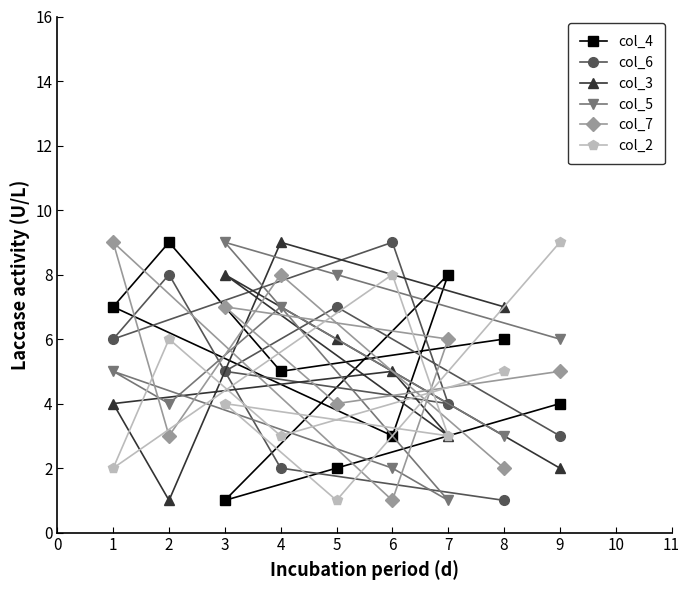

At 3, list the series in order from smallest to largest.

col_4, col_2, col_6, col_7, col_3, col_5